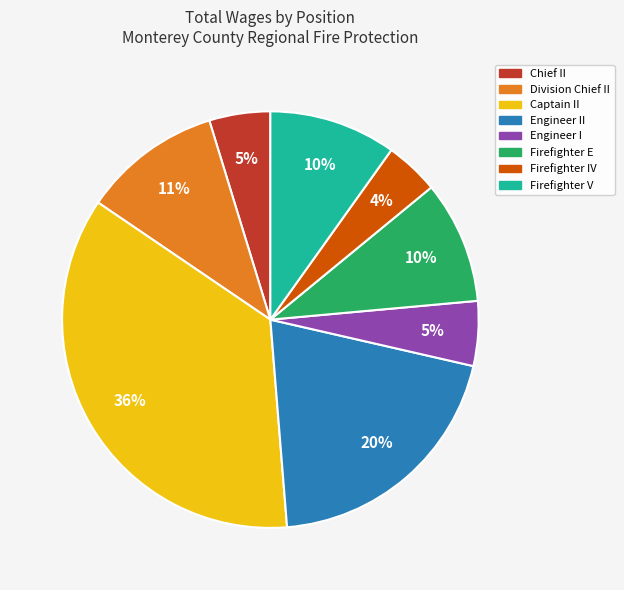

Is it true that Division Chief II is 11% of the pie?

True